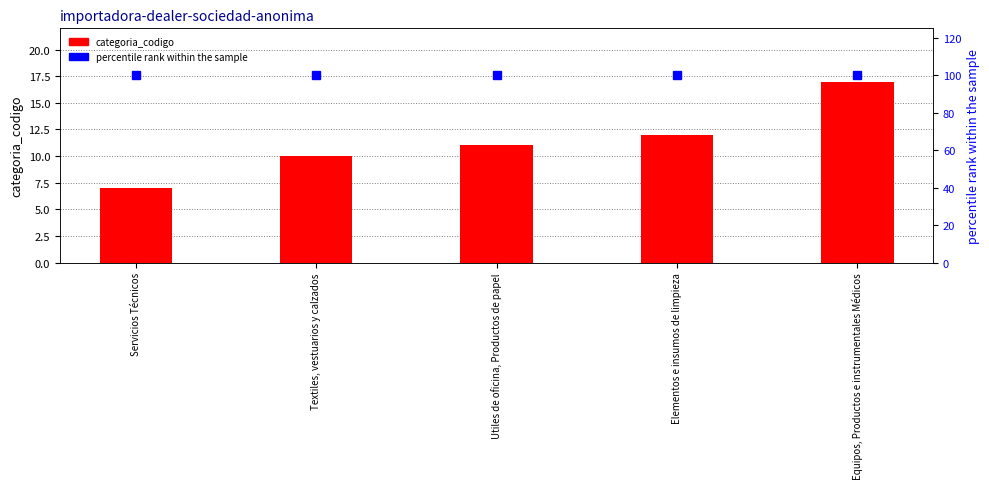

What is the average value of the categoria_codigo series?

11